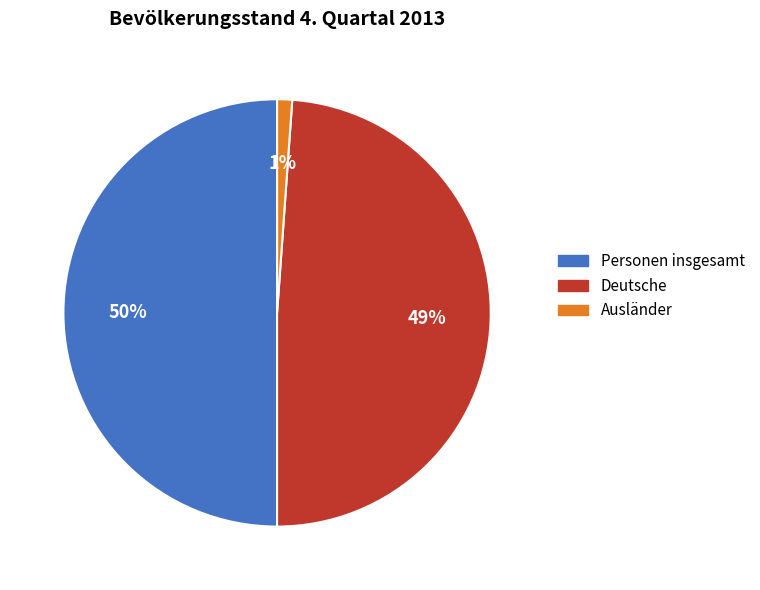

What percentage is the Personen insgesamt slice, to the nearest percent?

50%